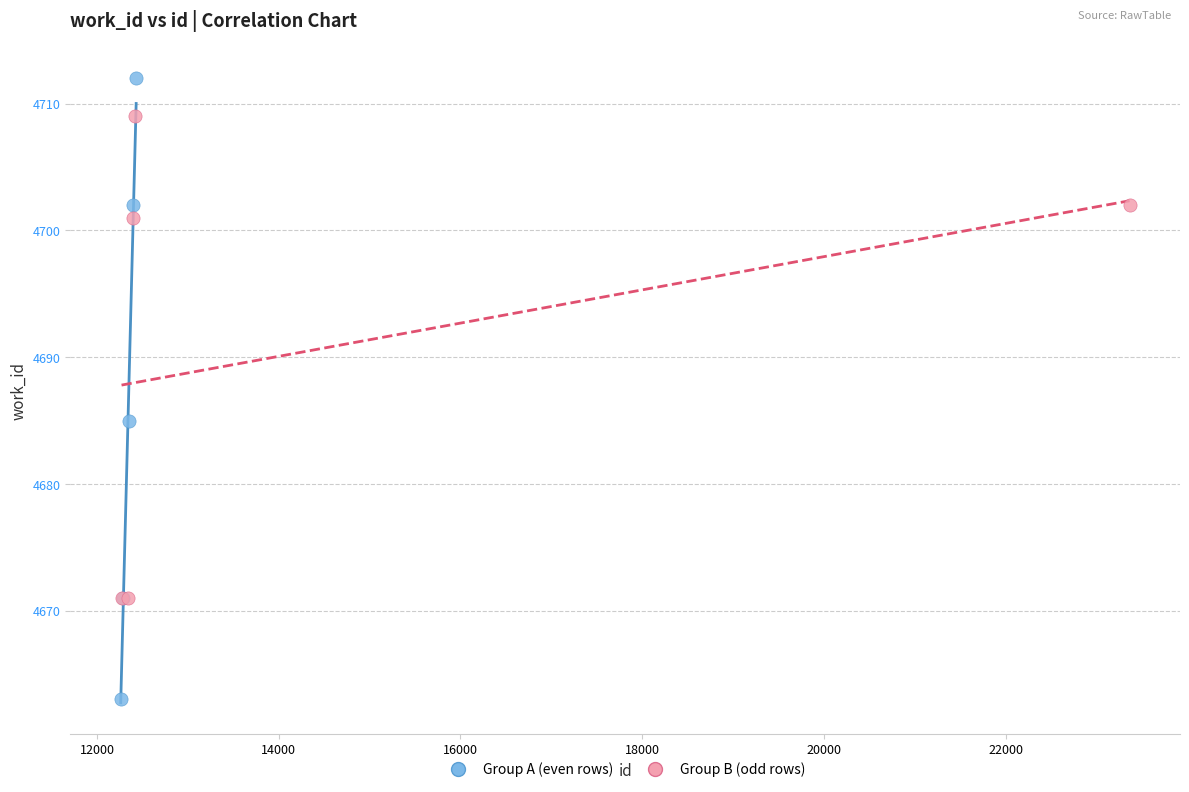

Which series has the widest spread of Y values?

Group A (even rows)